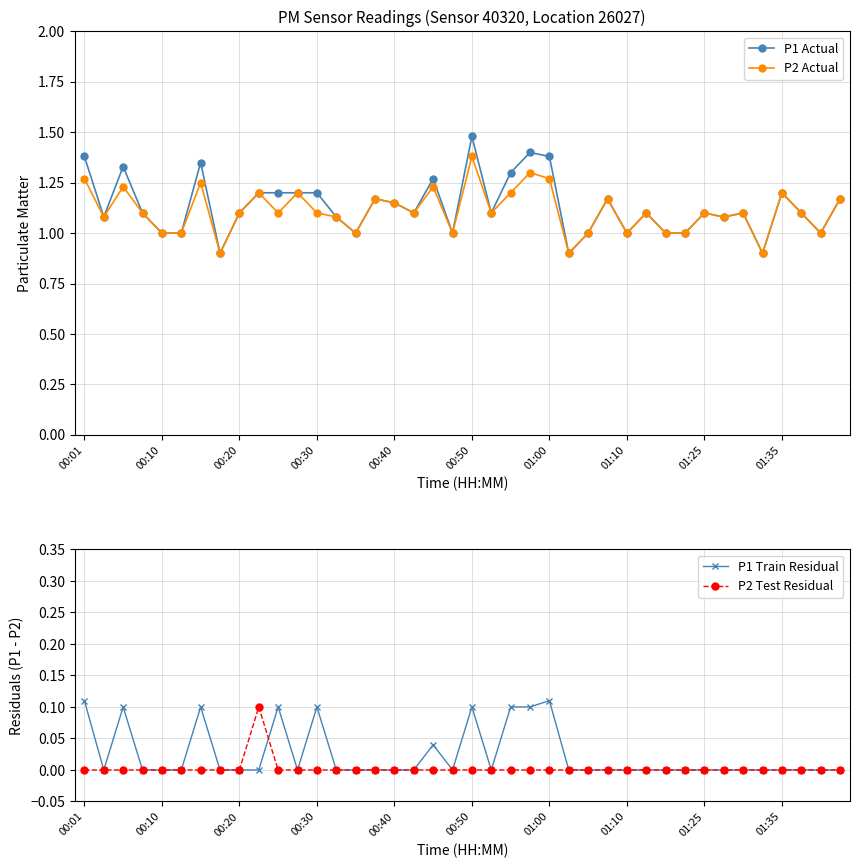

Is it true that P1 Actual equals 1.6 at 00:20?

False